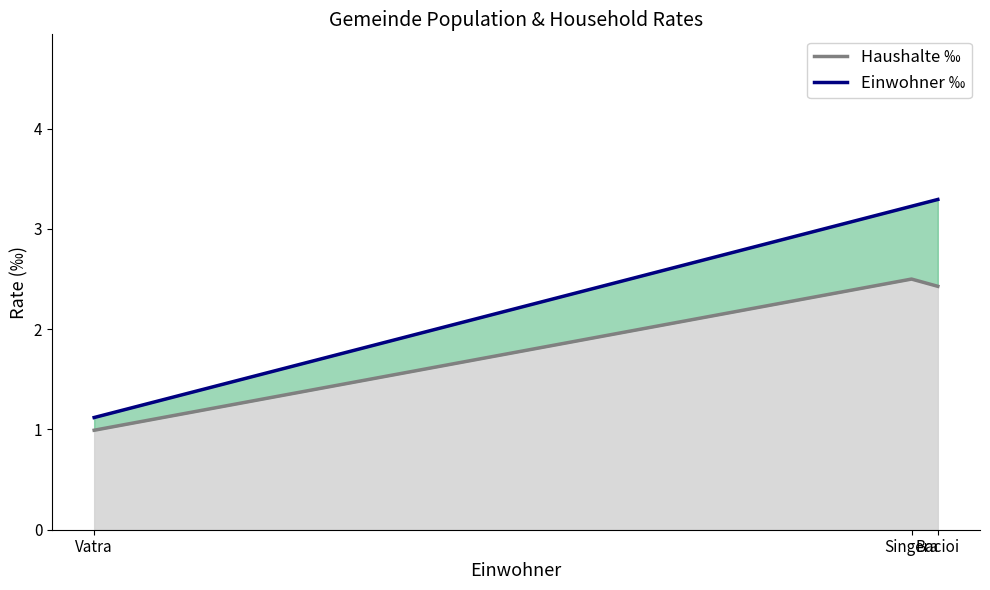

What is the label of the 2nd point from the right?

Singera